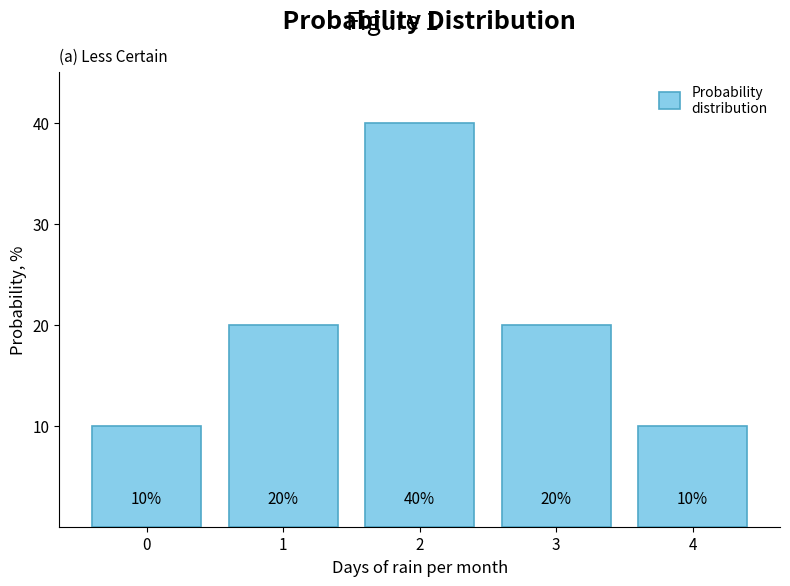

Reading left to right, what are all the values shown in this chart?

0=10	1=20	2=40	3=20	4=10